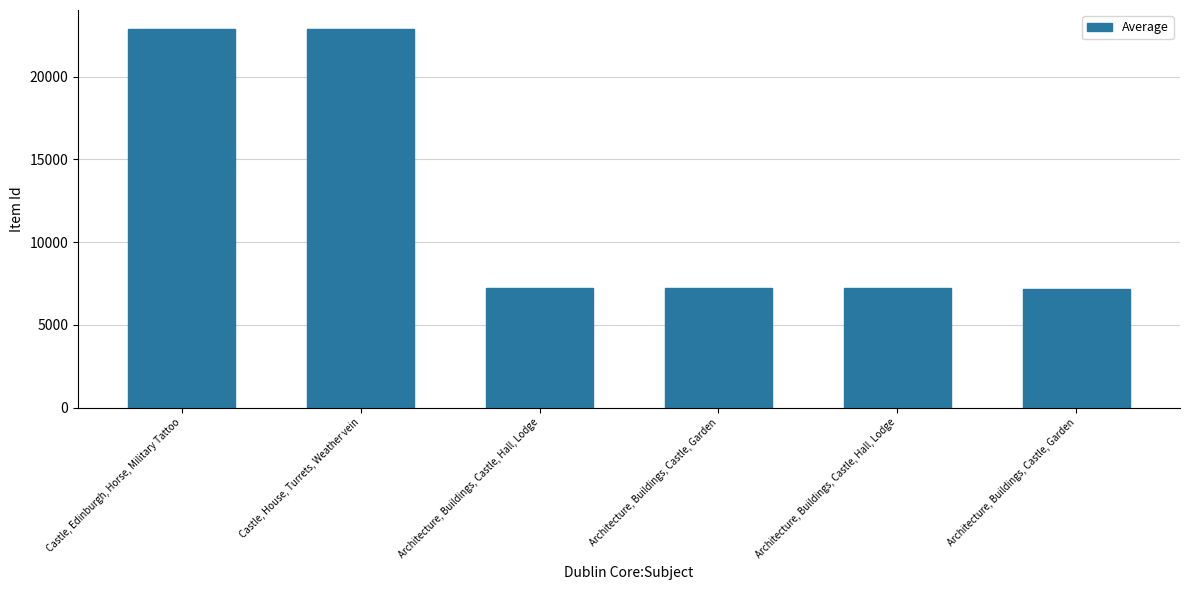

What is the difference between the maximum and minimum values?

15677